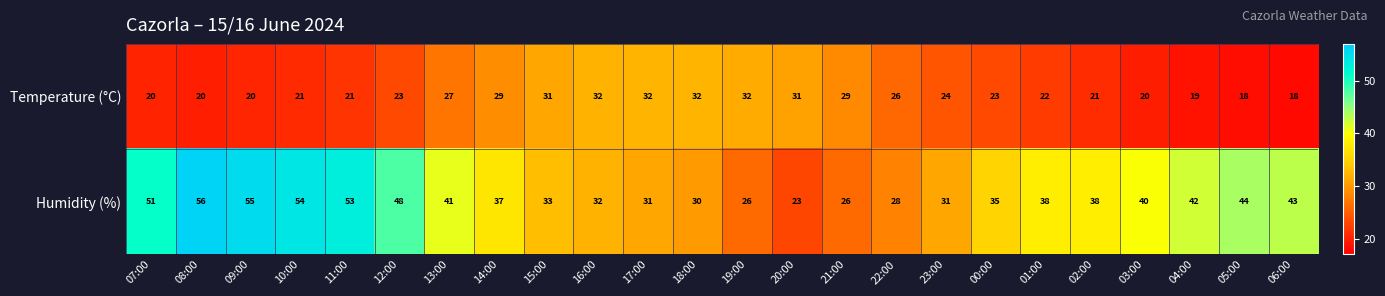

What is the minimum value shown in the chart?

18